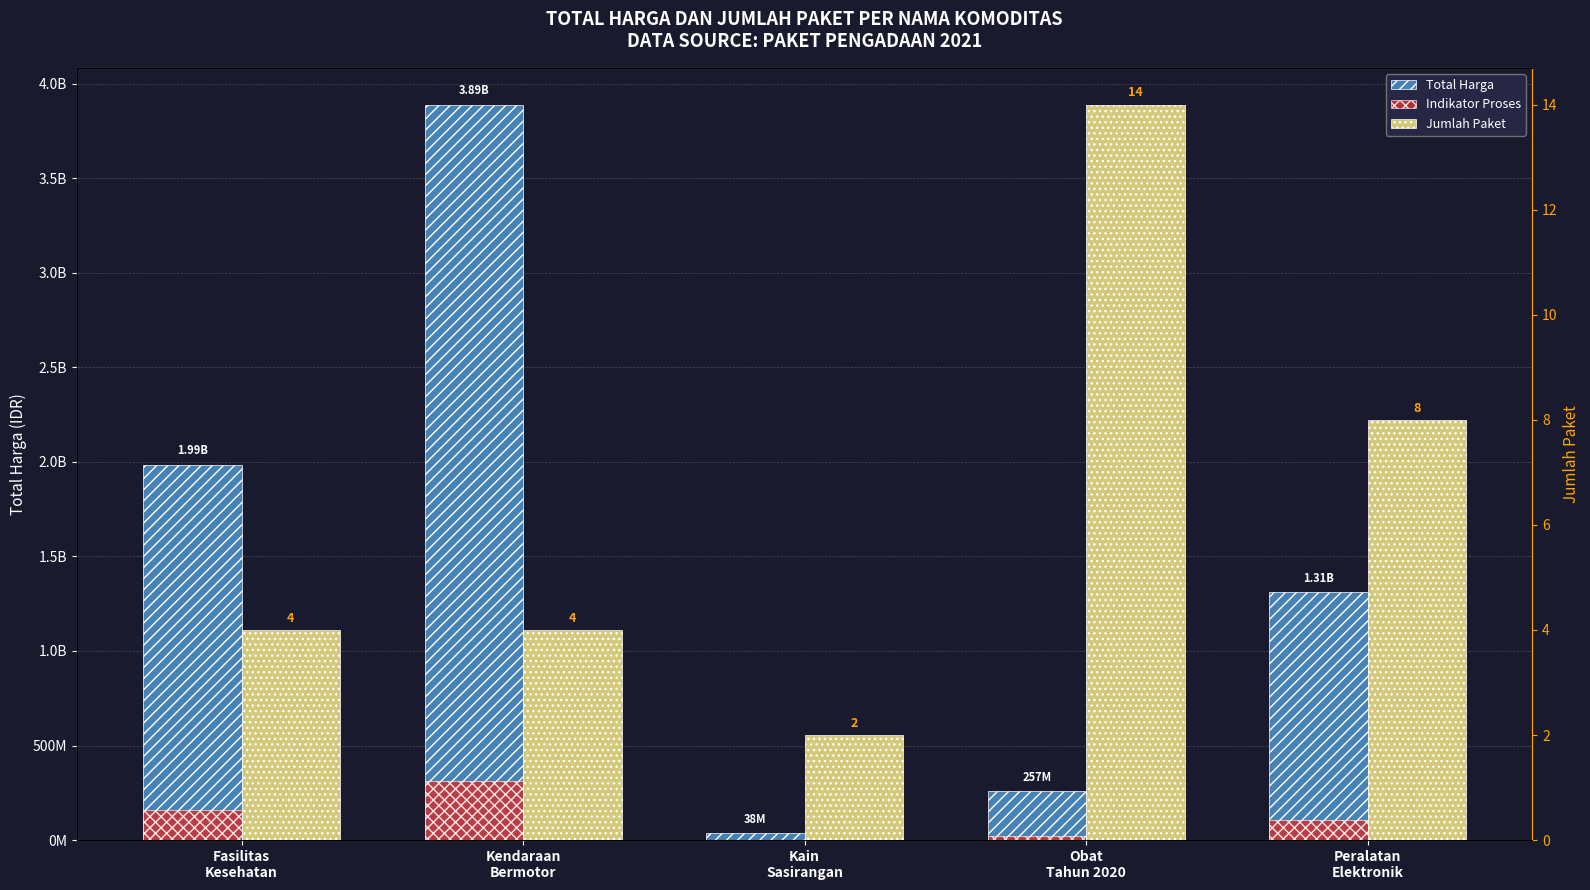

Which series has the largest total across all categories?

Total Harga